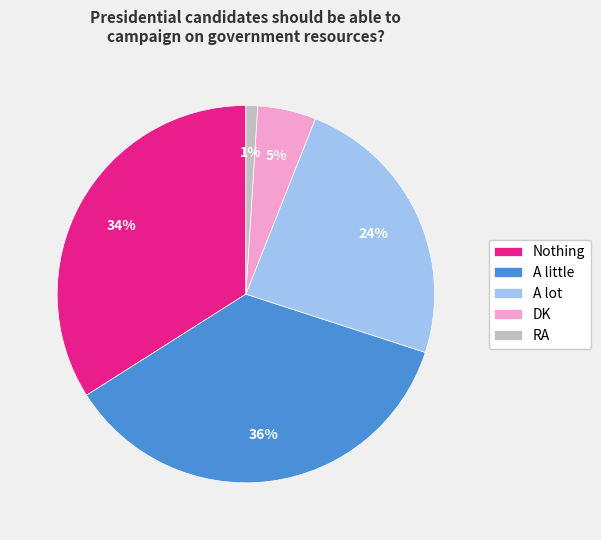

Do A lot and RA together represent more than half of the pie?

No